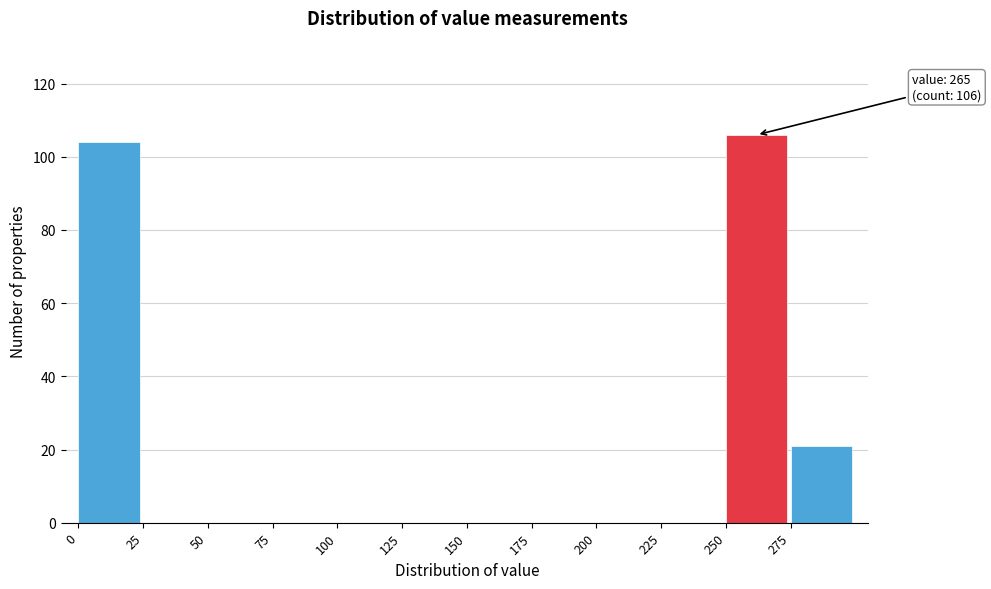

Over which range of the x-axis is the bar tallest?

250 to 275